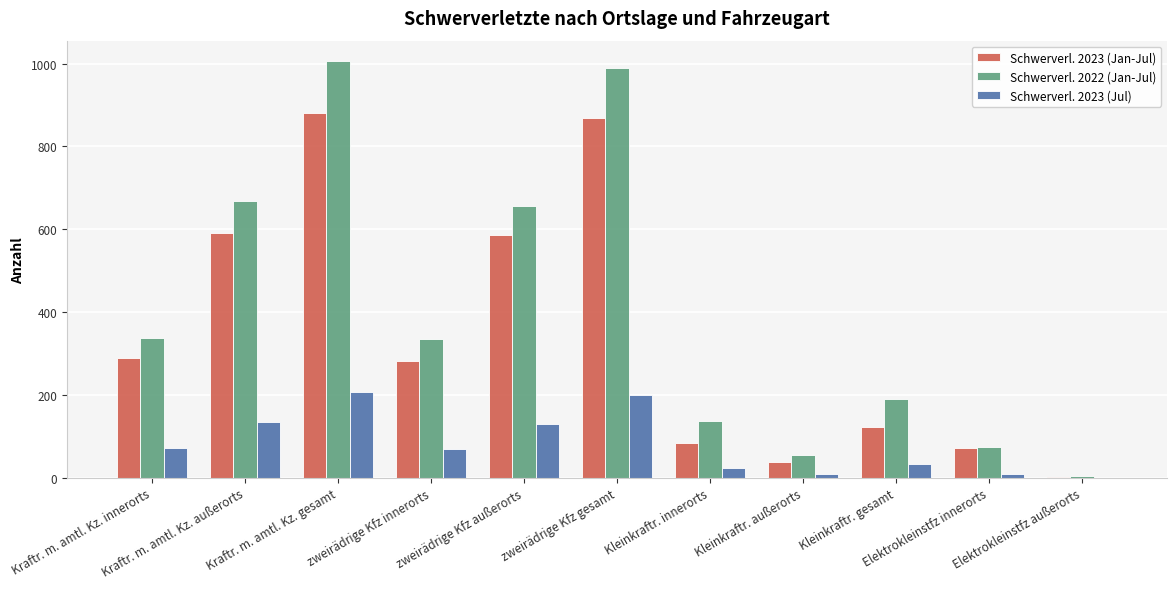

Which series has the largest range (max minus min)?

Schwerverl. 2022 (Jan-Jul)